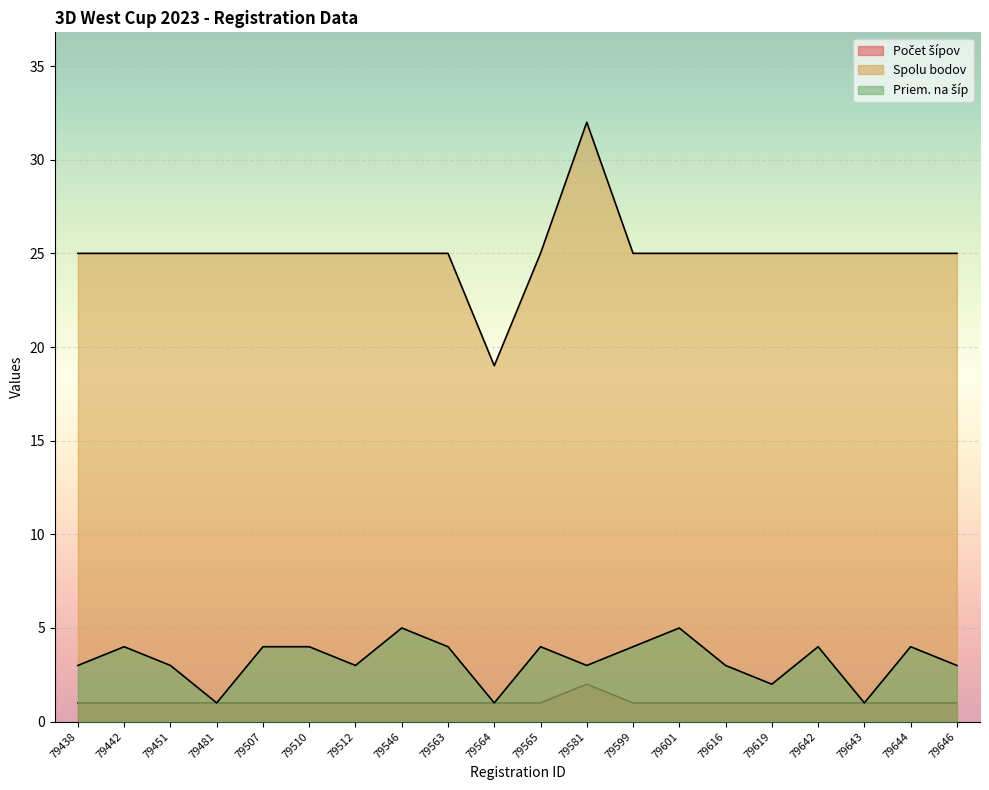

What is the difference between the Spolu bodov values at 79481 and 79564?

6